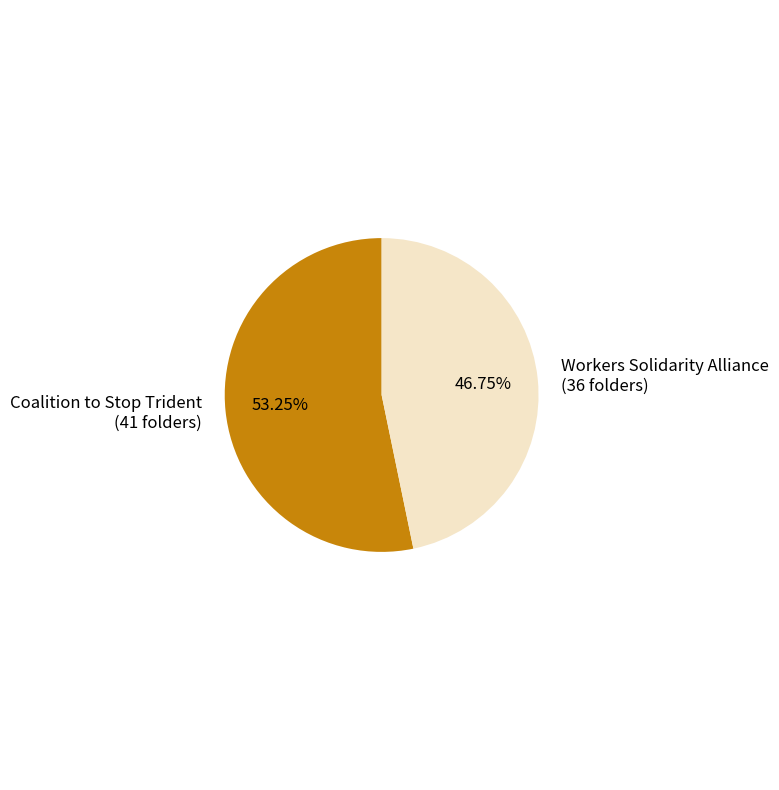

Between Coalition to Stop Trident and Workers Solidarity Alliance, which is larger?

Coalition to Stop Trident